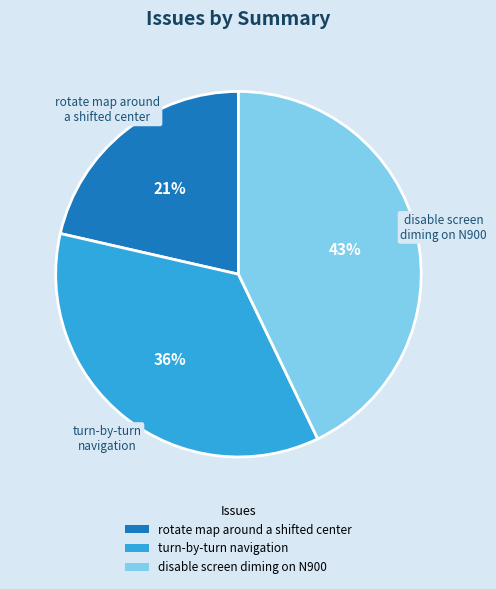

Which has a higher value, rotate map around a shifted center or disable screen diming on N900?

disable screen diming on N900